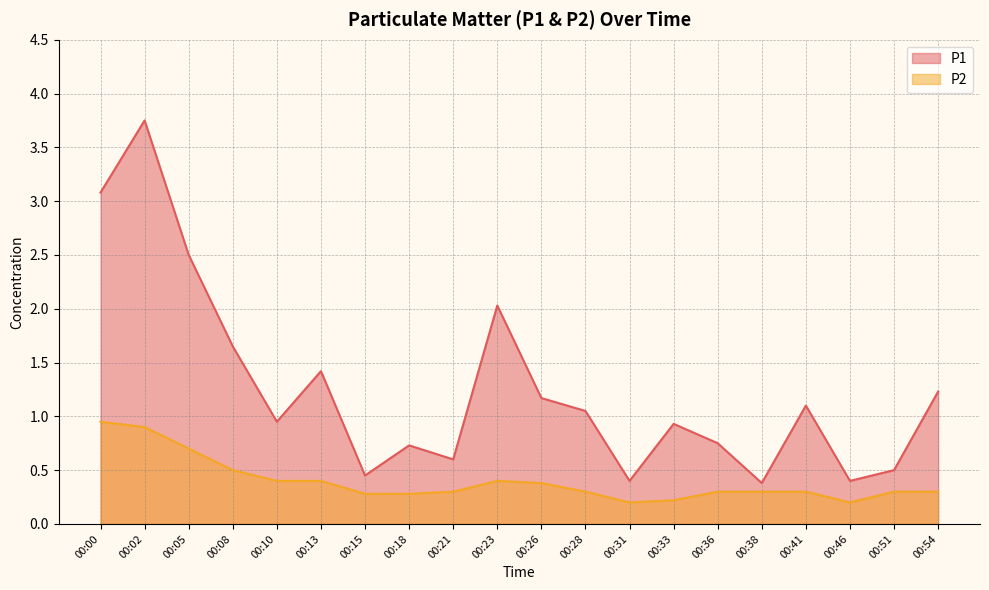

Is the value of P1 at 00:33 greater than the value of P2 at 00:31?

Yes